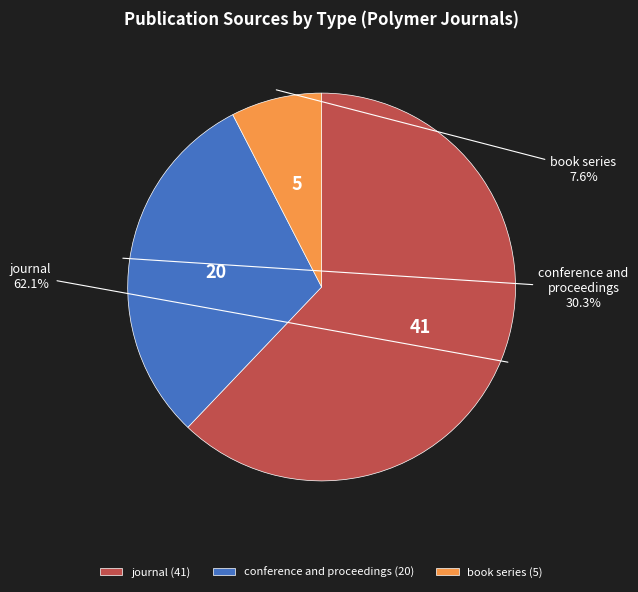

What is the smallest slice in the pie chart?

book series